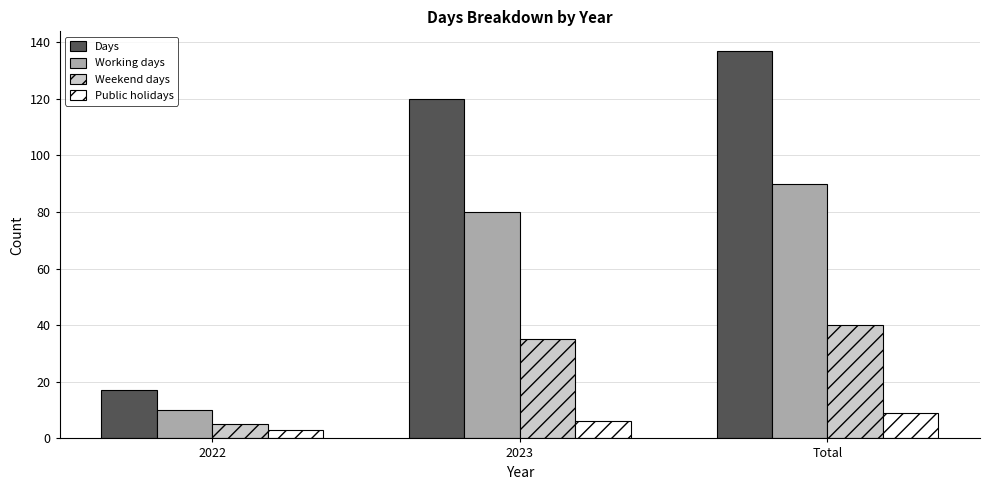

Reading left to right, what are all the values shown in this chart?

Days: 2022=17	2023=120	Total=137
Working days: 2022=10	2023=80	Total=90
Weekend days: 2022=5	2023=35	Total=40
Public holidays: 2022=3	2023=6	Total=9